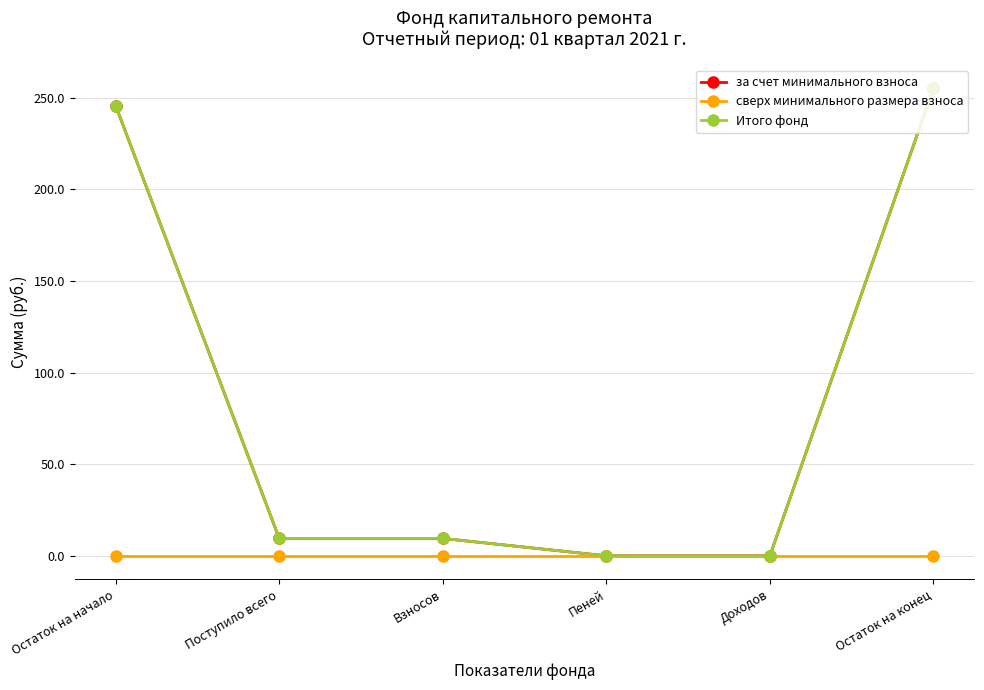

Does the chart have visible grid lines?

Yes